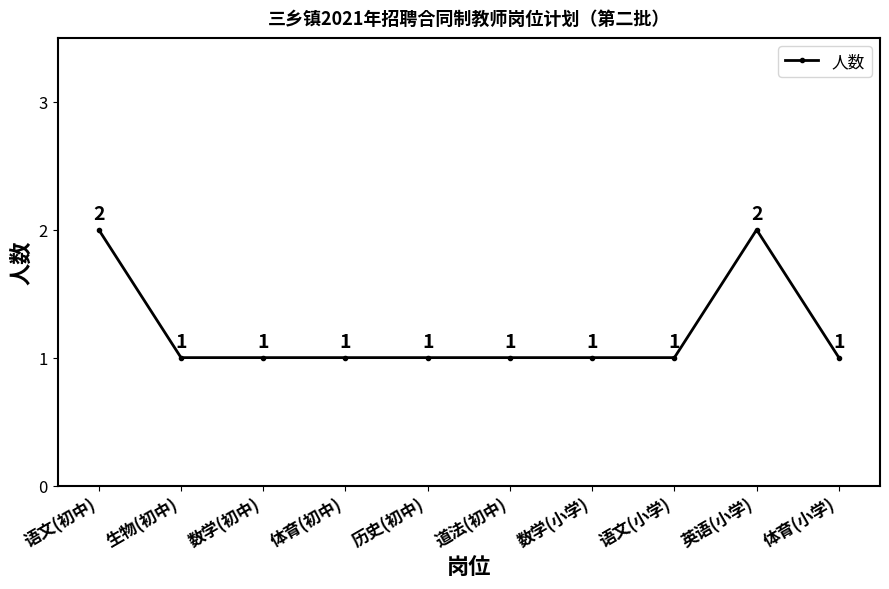

True or false: there are more than 0 points higher than both neighbors.

True